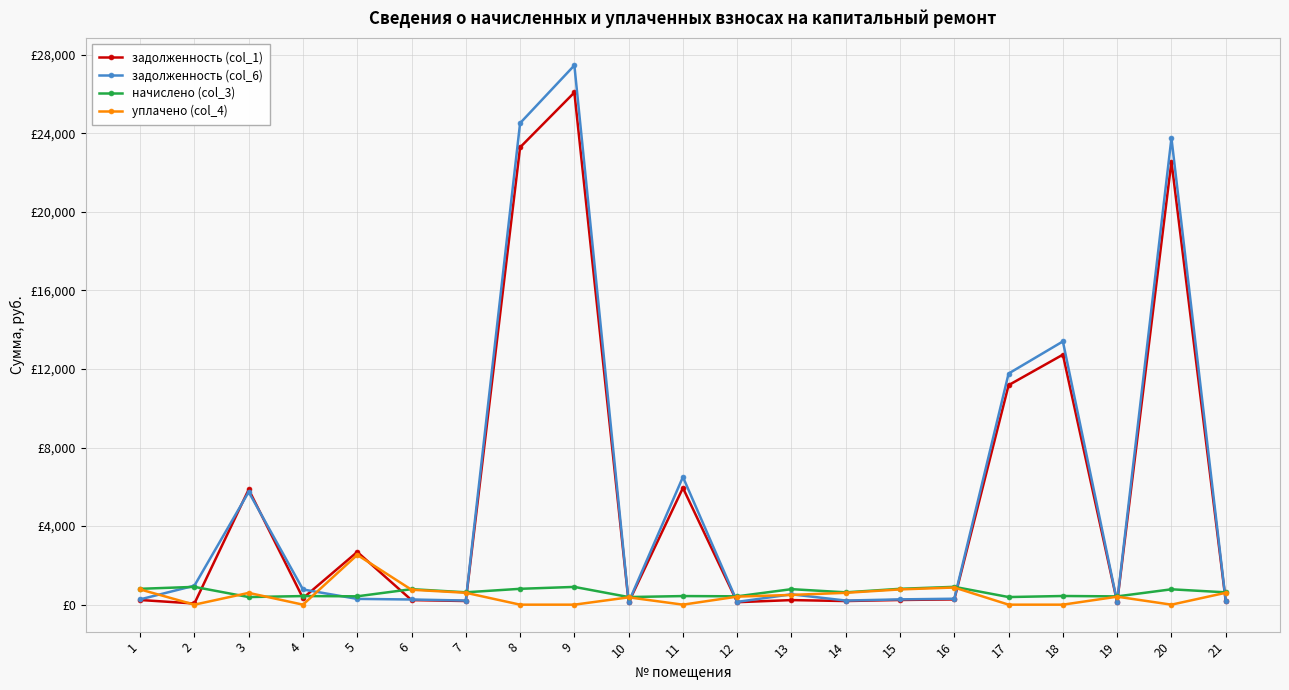

Reading right to left, list all the values displayed in this chart.

задолженность (col_1): 185.5	22560.3	124.4	12729.0	11176.6	267.7	238.5	184.5	233.2	125.6	5944.4	114.3	26078.9	23284.7	186.0	233.2	2683.9	331.8	5865.5	59.5	237.7
задолженность (col_6): 209.3	23754.7	140.0	13402.9	11768.3	302.1	269.1	209.3	526.2	141.7	6501.0	129.0	27459.5	24517.4	209.9	263.1	293.5	773.6	5740.4	966.7	269.1
начислено (col_3): 627.9	782.2	421.6	441.3	387.5	907.8	807.3	627.9	789.4	425.2	437.7	387.5	904.2	807.3	629.7	789.4	425.2	437.7	387.5	906.0	807.3
уплачено (col_4): 604.1	0.0	406.1	0.0	0.0	873.3	776.7	603.1	496.3	409.1	0.0	372.8	0.0	0.0	605.8	759.4	2533.9	0.0	600.0	0.0	775.9